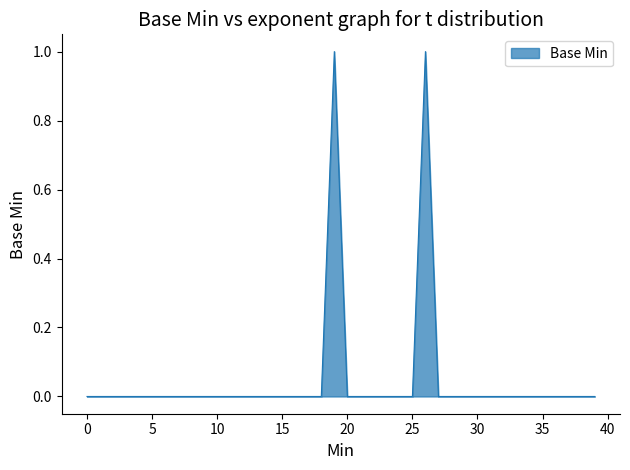

How many lines are shown in the chart?

1